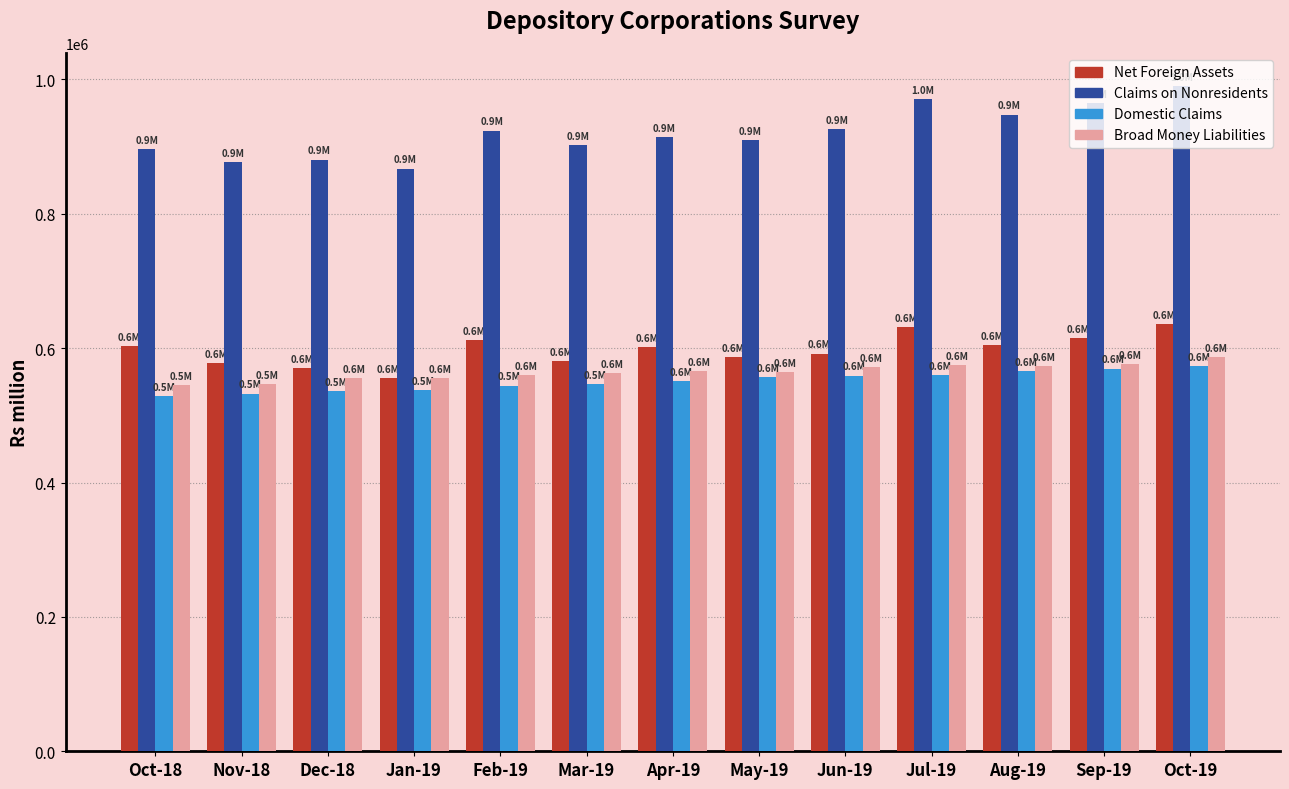

Which category has the highest value in the Broad Money Liabilities series?

Oct-19